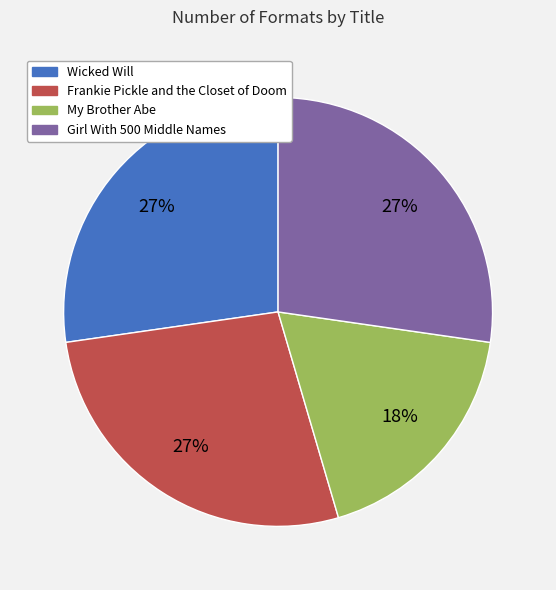

Combined, do My Brother Abe and Girl With 500 Middle Names account for over 50%?

No